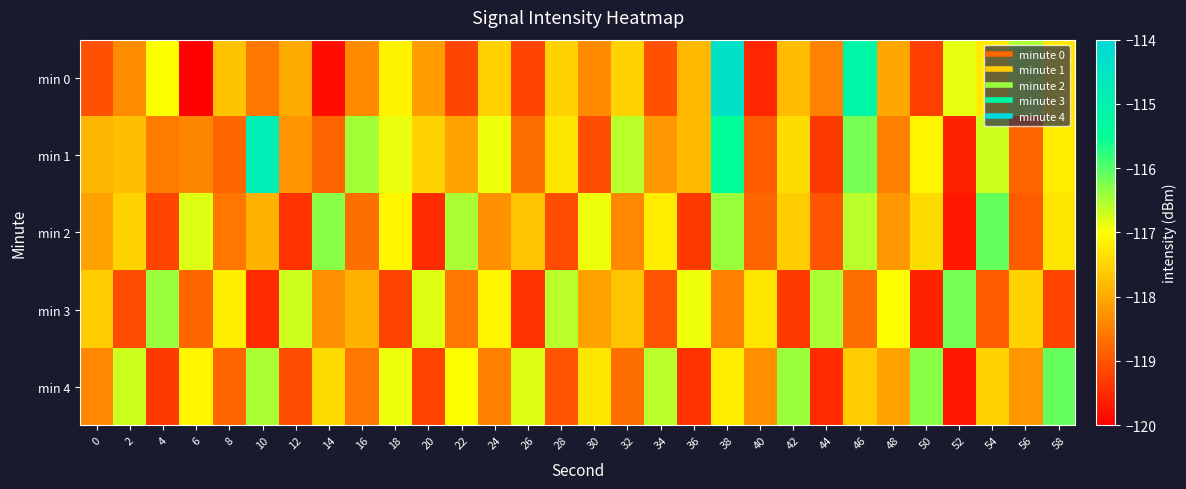

Which has a higher value, 6 or 42?

42